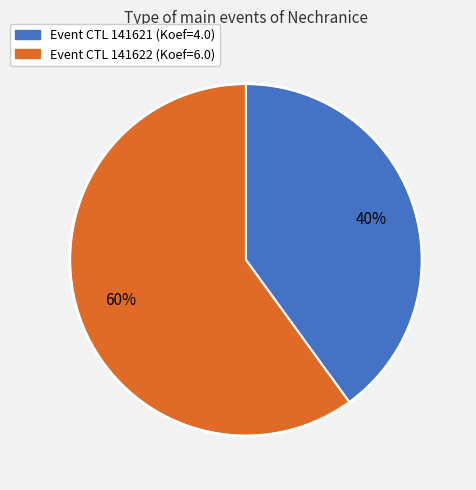

Is there a majority slice in this chart?

Yes